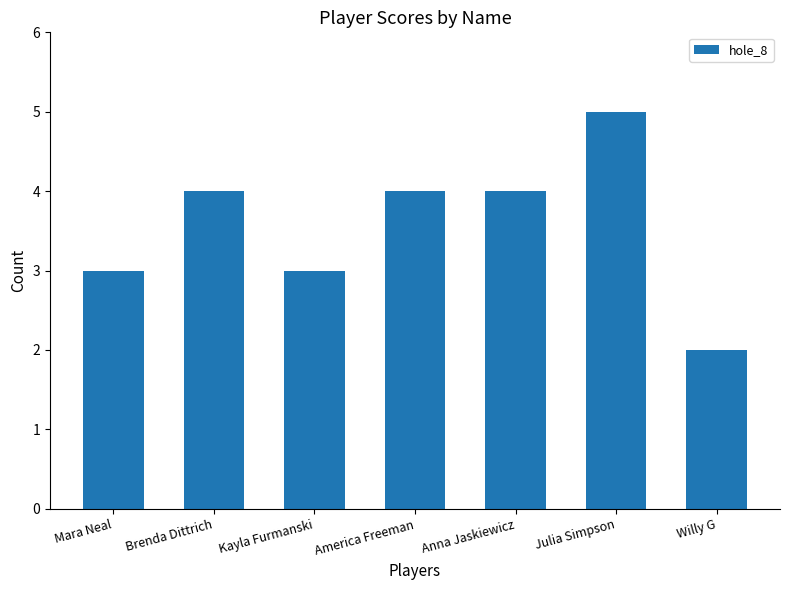

What is the label of the 4th bar from the right?

America Freeman